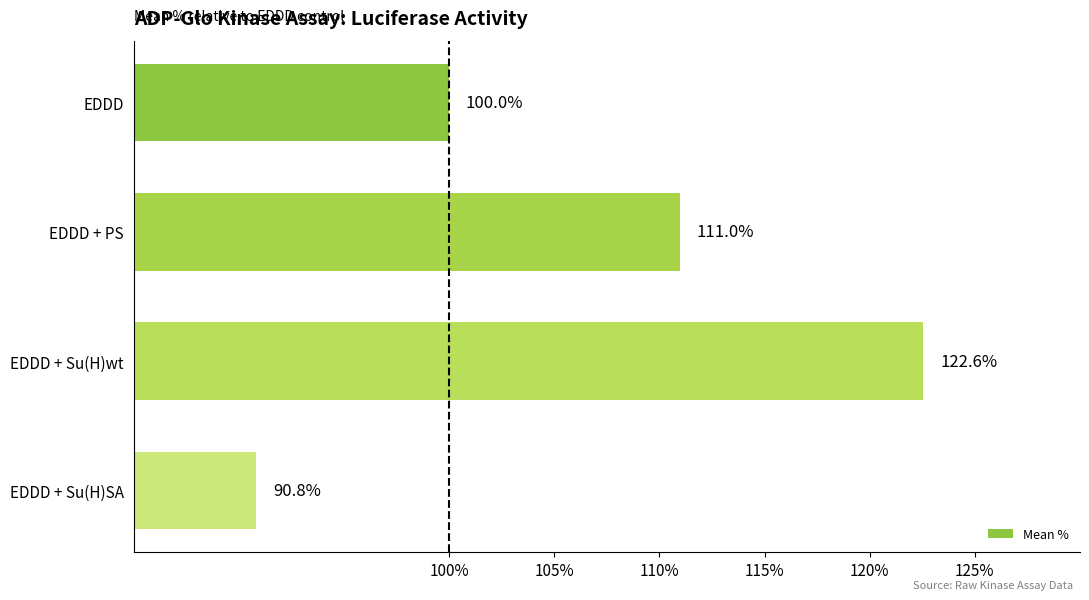

Rank the categories by value from highest to lowest.

EDDD + Su(H)wt, EDDD + PS, EDDD, EDDD + Su(H)SA